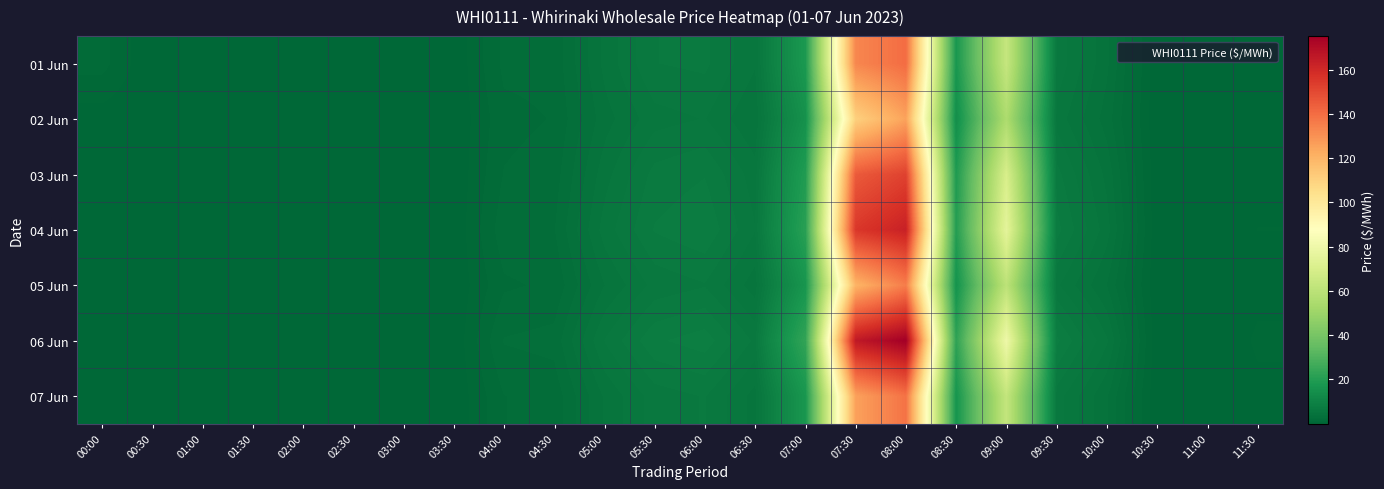

Which series has the largest total across all categories?

06 Jun